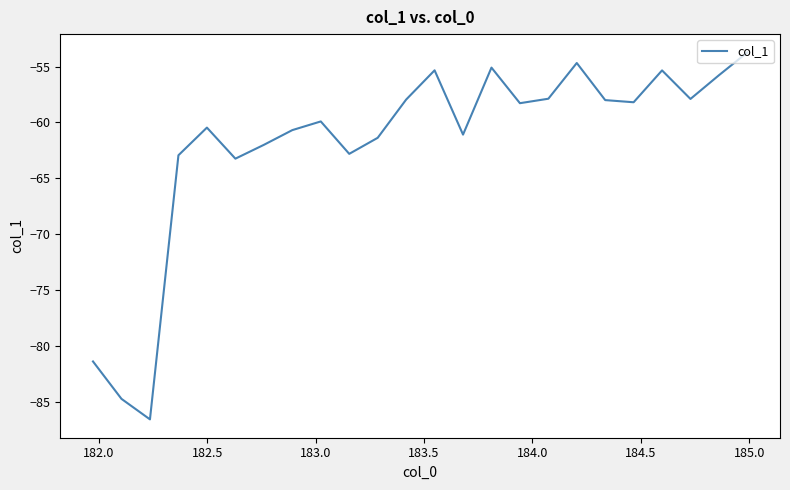

What is the difference between the maximum and minimum values?

32.9